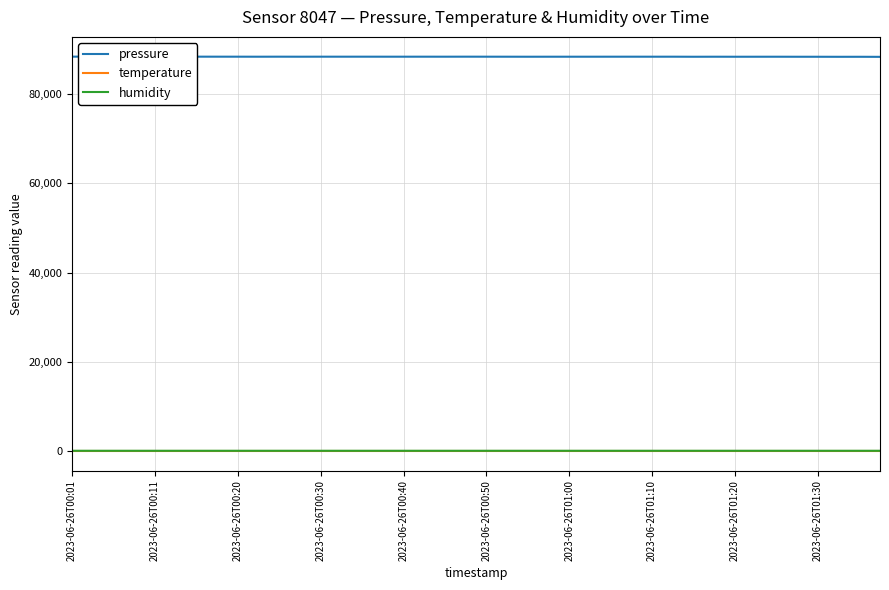

True or false: temperature and pressure intersect in this chart.

False